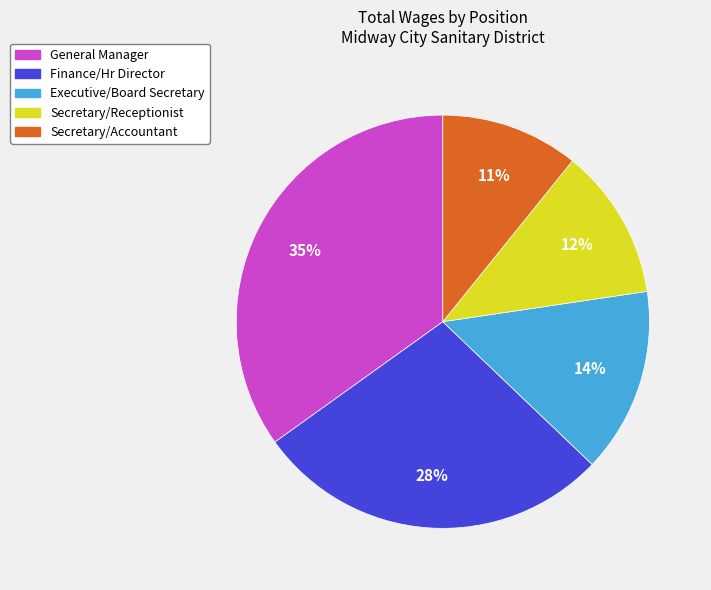

To the nearest percent, what is the difference between the Finance/Hr Director and General Manager slice percentages?

7%